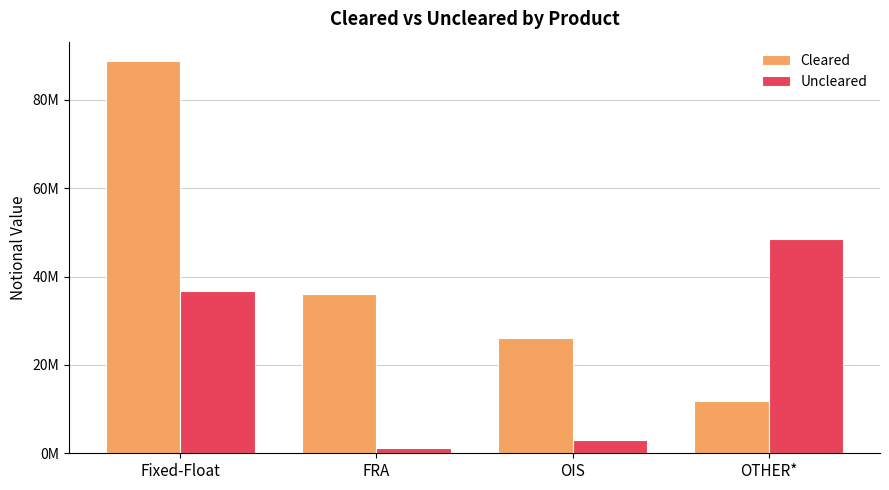

At which label is Uncleared closest to 24889979?

Fixed-Float